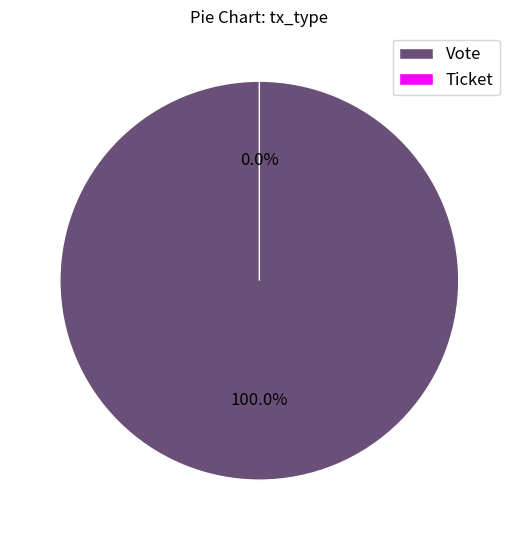

Is it true that Ticket is 1% of the pie?

False